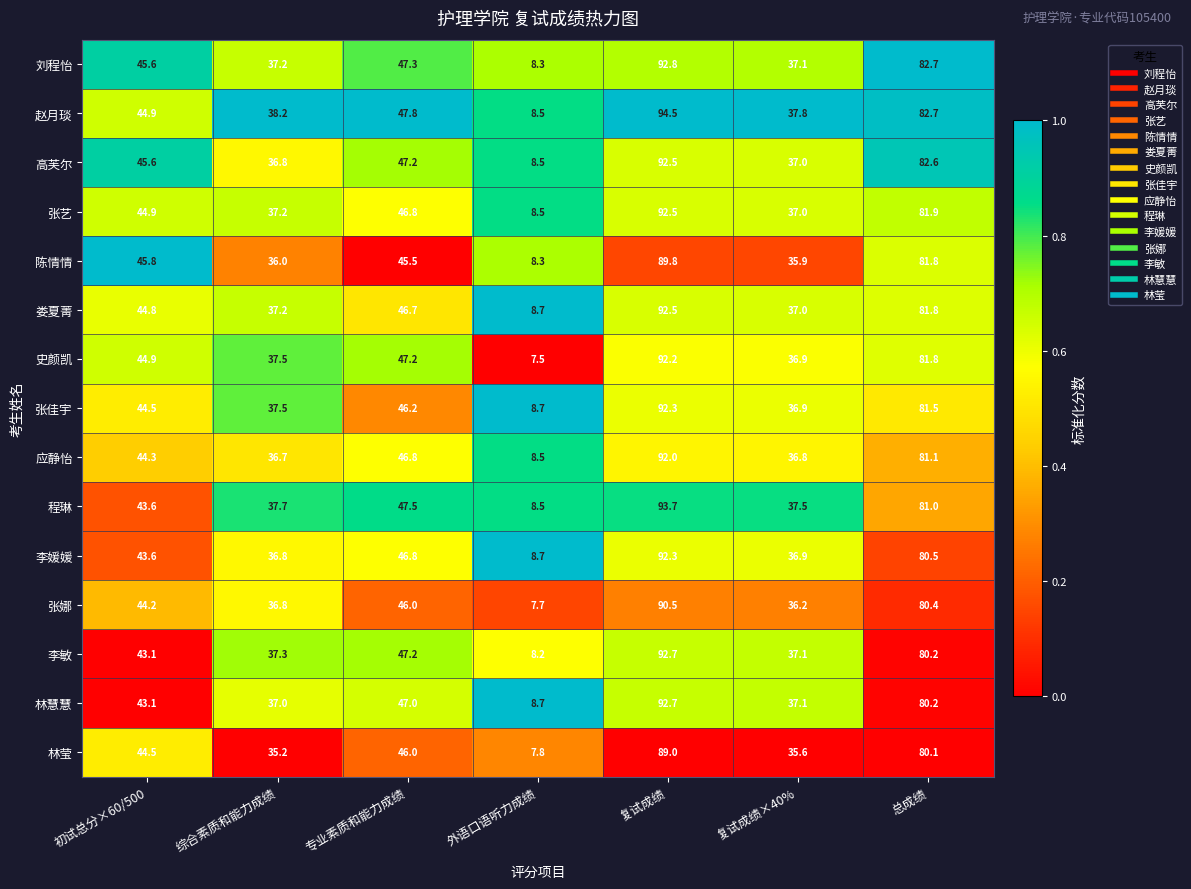

What is the difference between the 史颜凯 values at 综合素质和能力成绩 and 复试成绩?

54.7